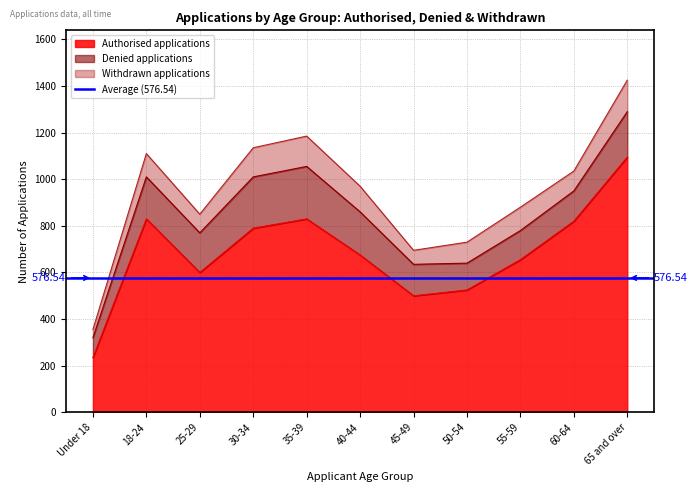

The value of Denied applications at 45-49 is 195. True or false?

False